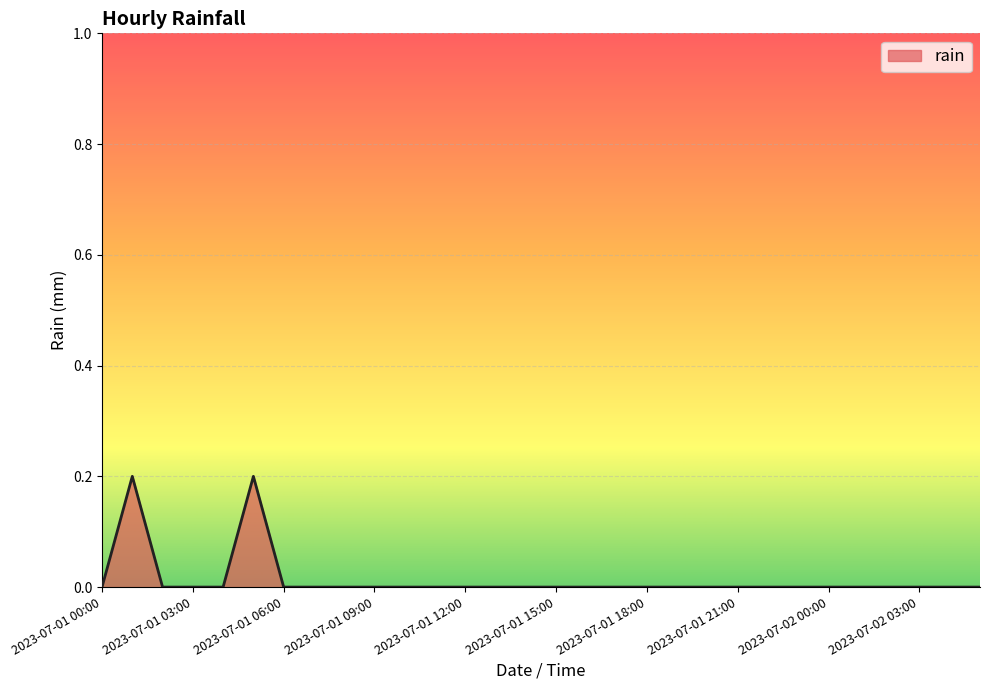

Does the chart display data point markers on the line(s)?

No